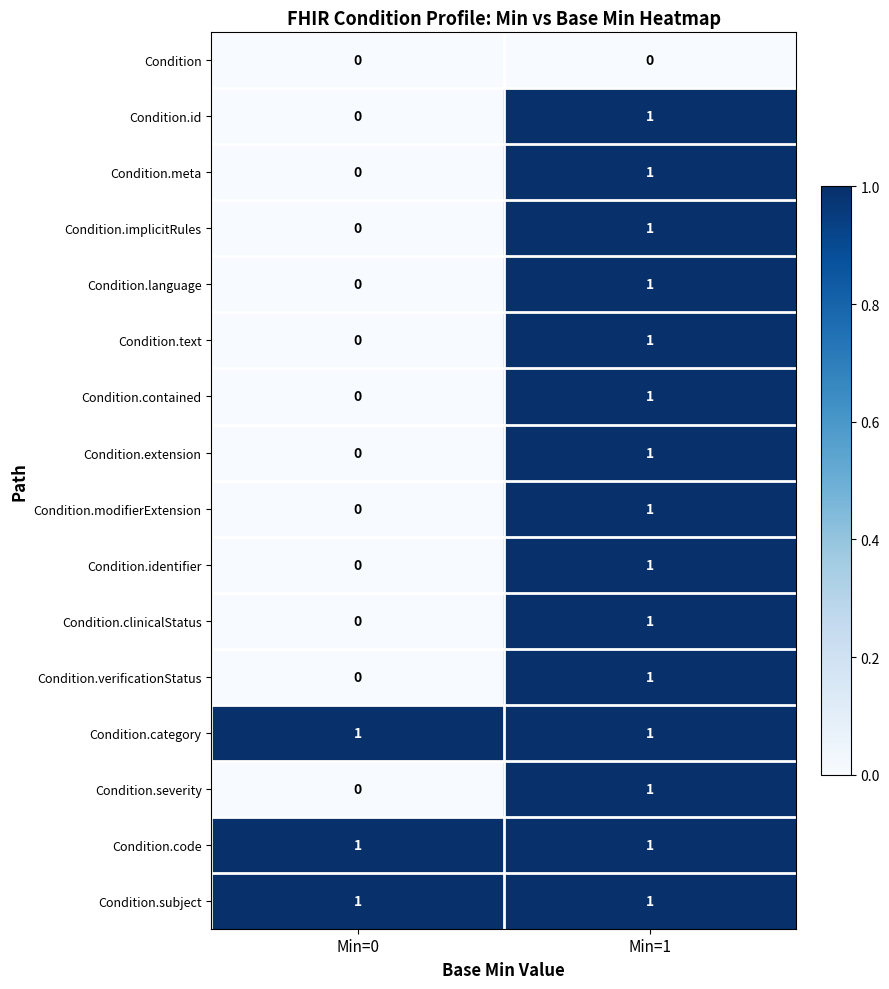

Count the number of categories in the chart.

2